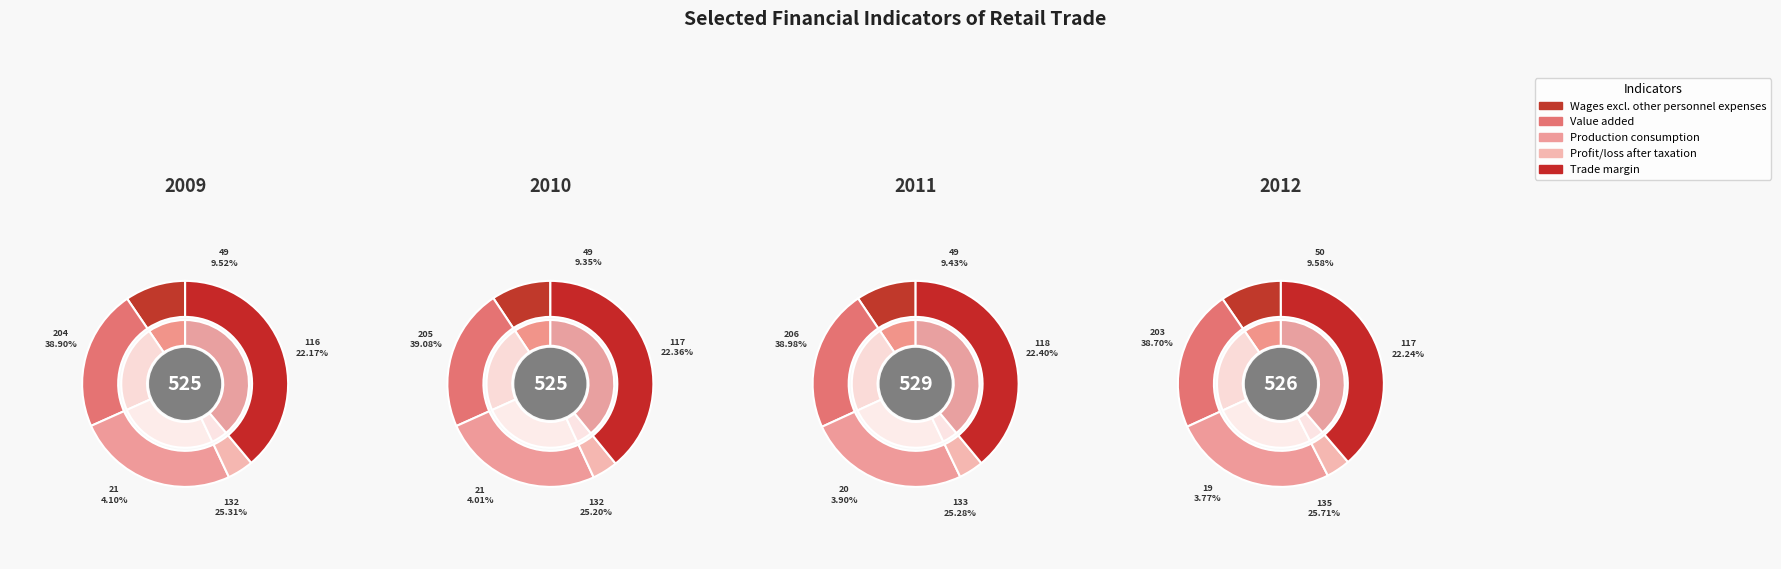

Which series has the largest range (max minus min)?

Production consumption